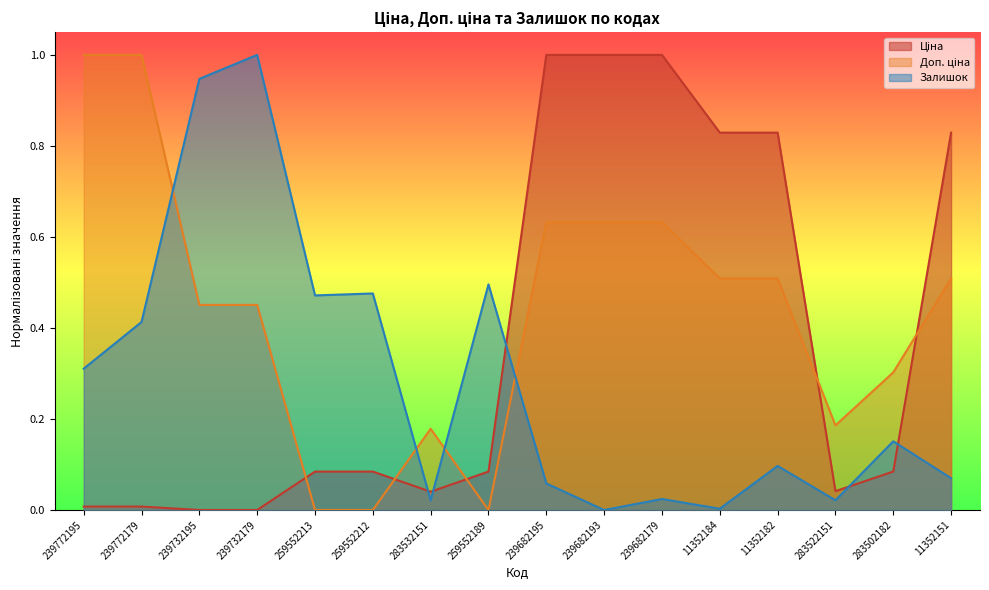

Does the chart display data point markers on the line(s)?

No